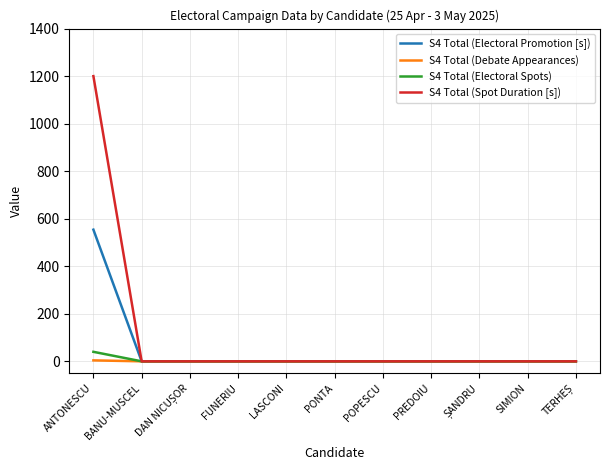

Which label corresponds to the largest value in the chart?

ANTONESCU